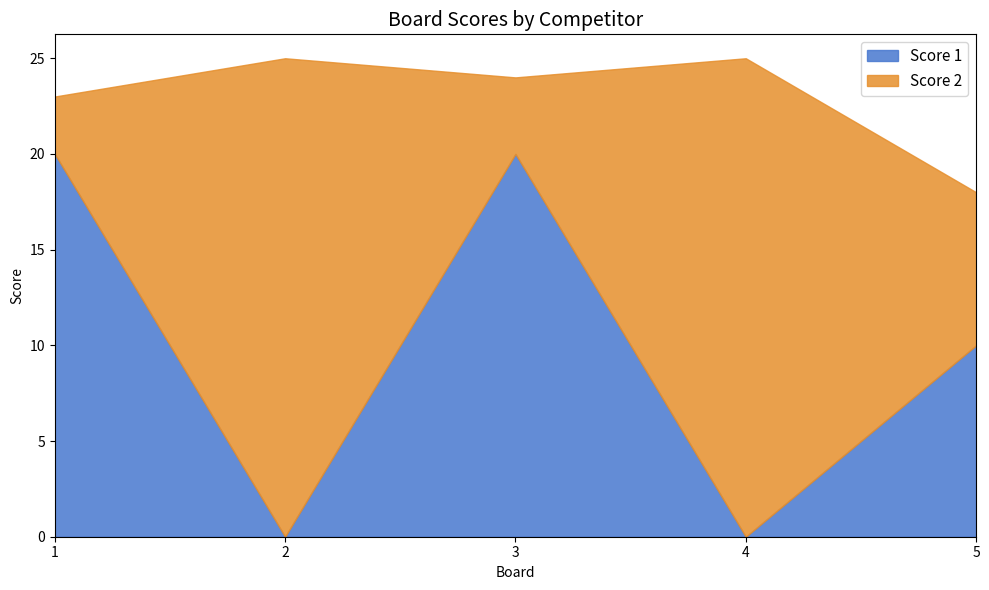

True or false: Score 2 has more than 0 points higher than both neighbors.

True